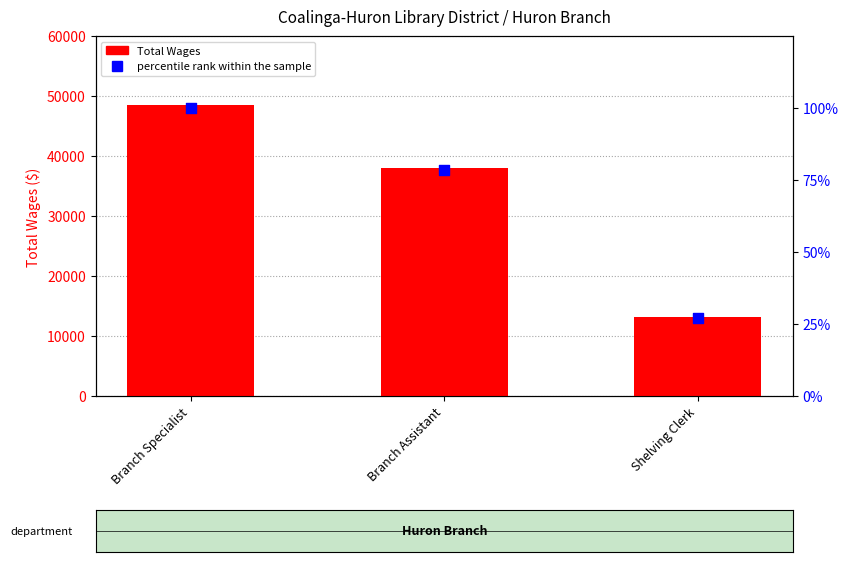

Which series reaches the minimum Y coordinate?

percentile rank within the sample